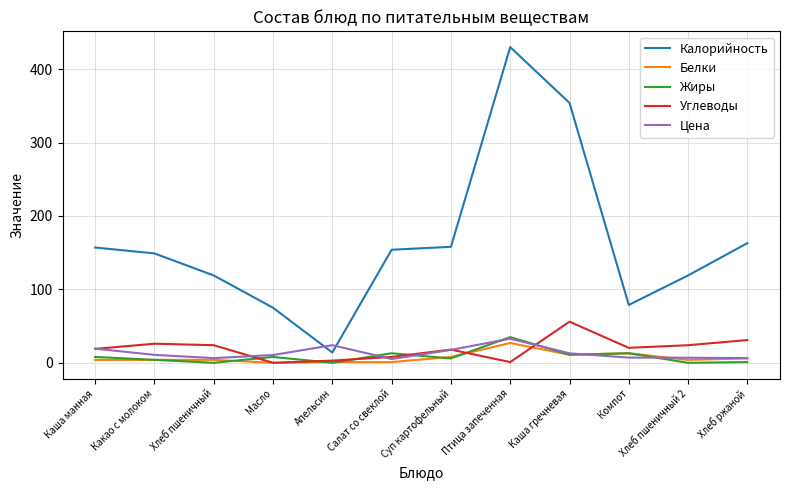

True or false: Калорийность and Жиры cross at least once.

False